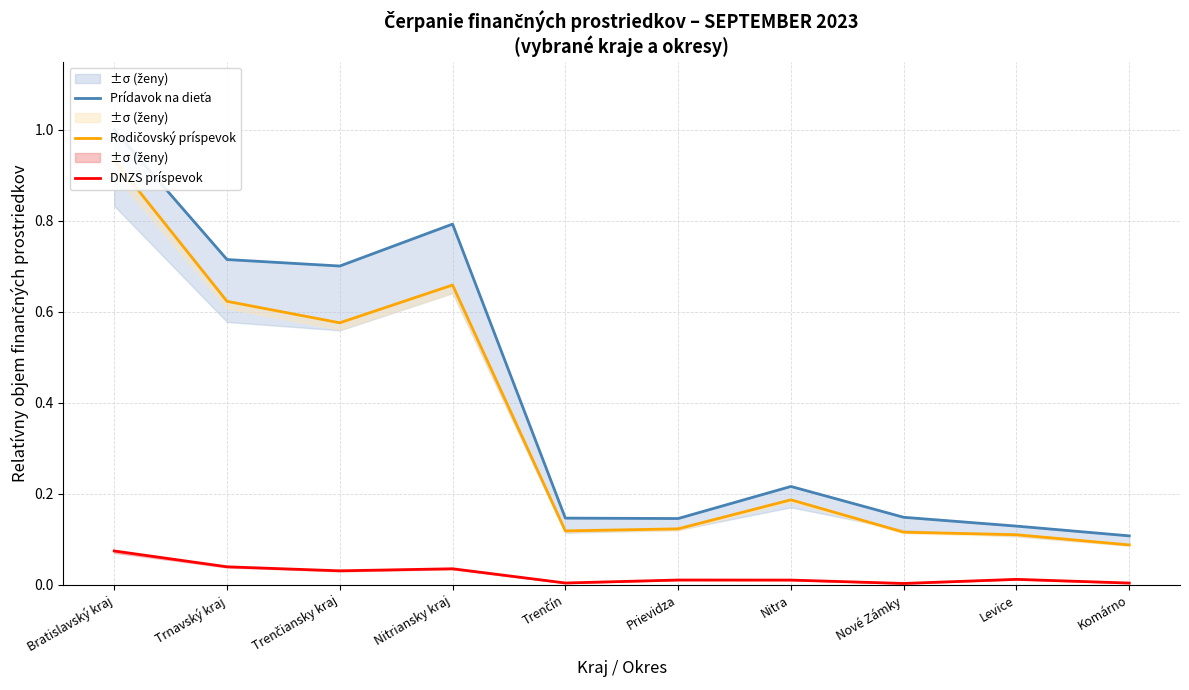

True or false: Rodičovský príspevok and Prídavok na dieťa intersect in this chart.

False